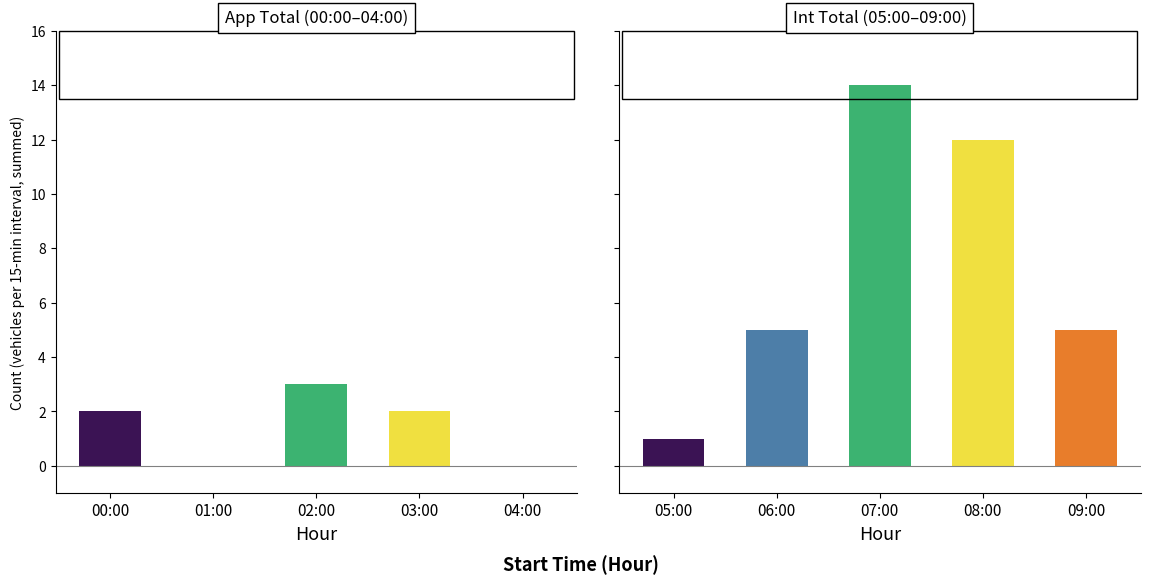

What is the label of the 3rd bar from the left?

02:00